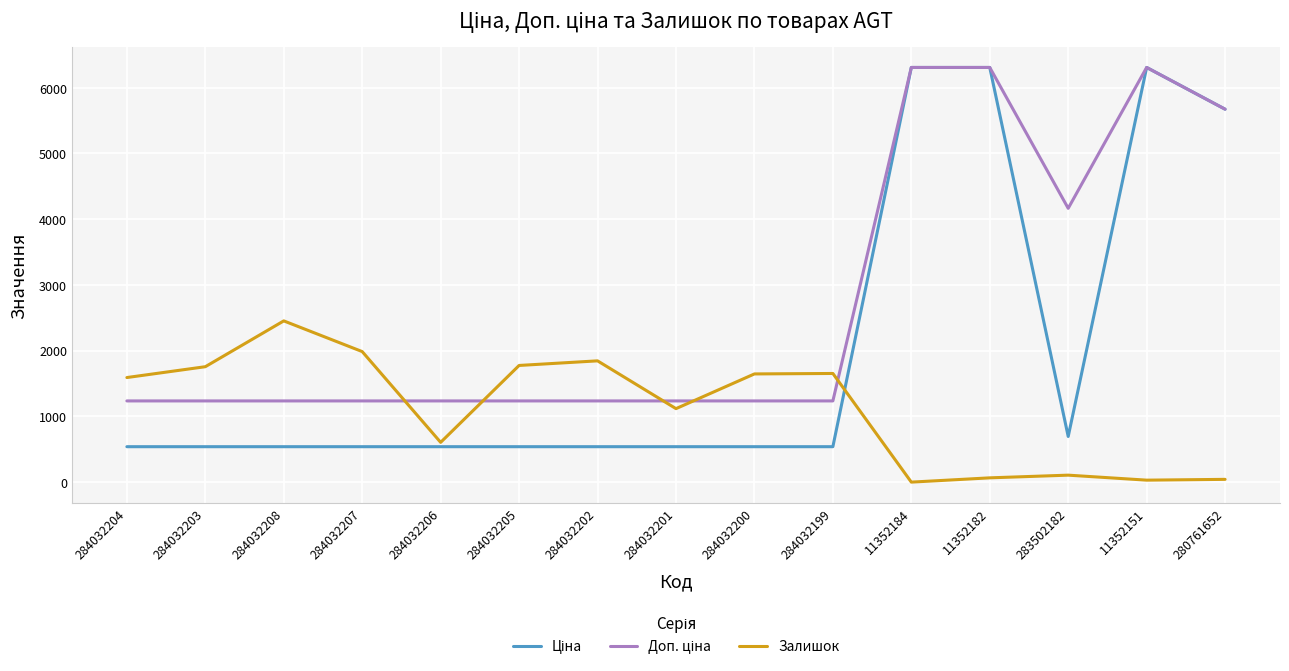

What is the total value across all series at 284032202?

3619.4